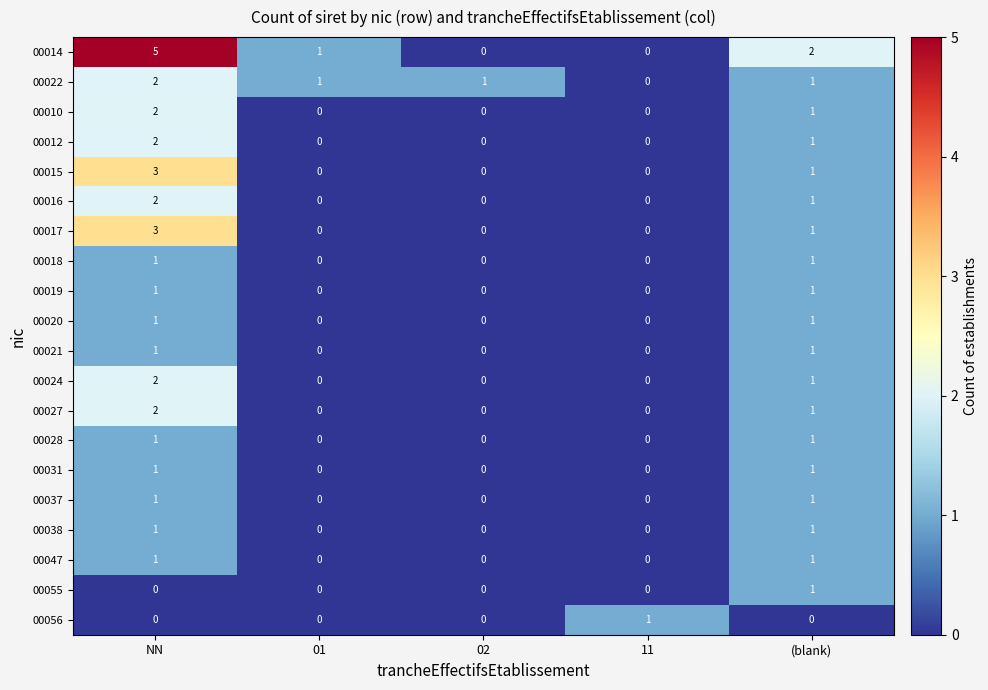

Which series changed the most between NN and 11?

00014